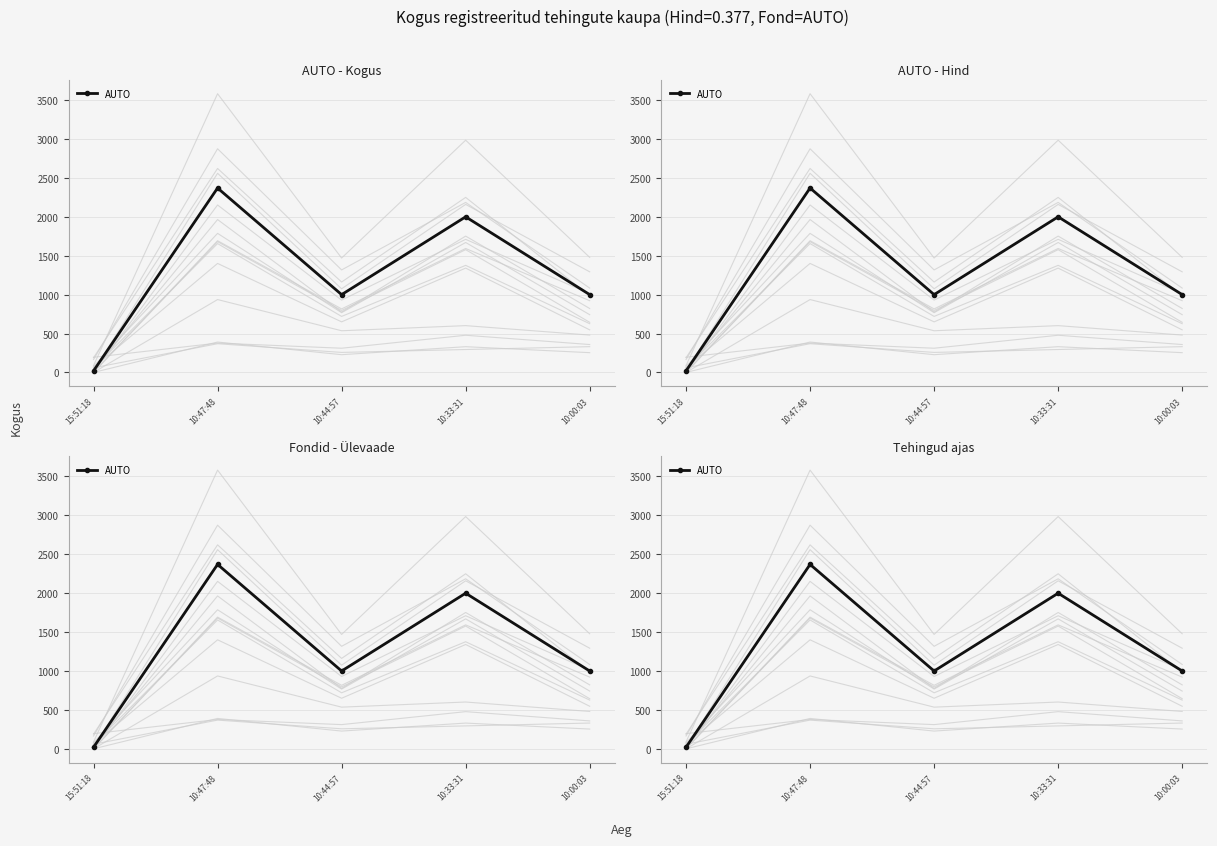

Approximately how many times larger is the value at 10:47:48 compared to 10:44:57?

2.4